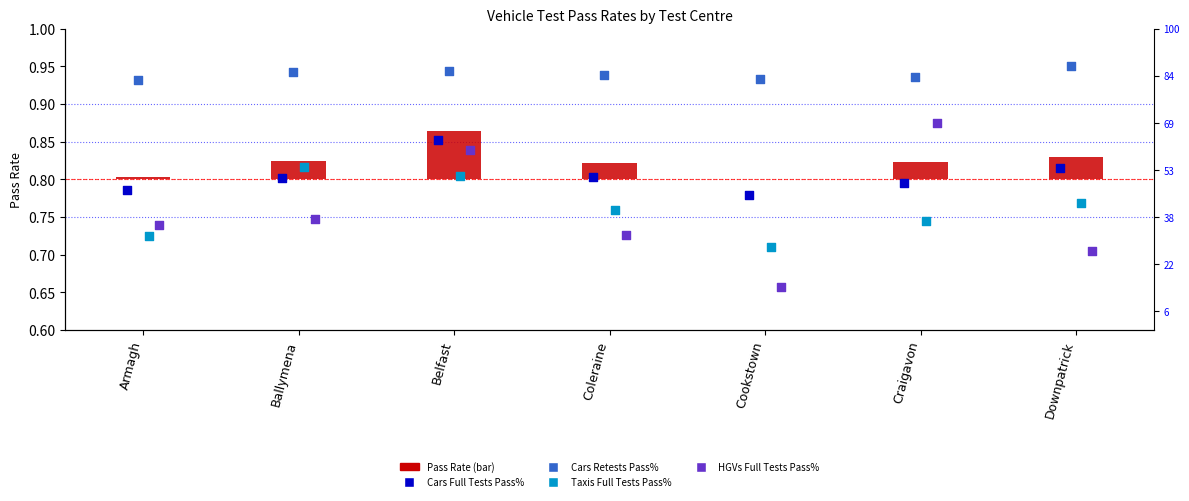

What are all the series names shown in the legend?

Pass Rate (bar), Cars Full Tests Pass%, Cars Retests Pass%, Taxis Full Tests Pass%, HGVs Full Tests Pass%